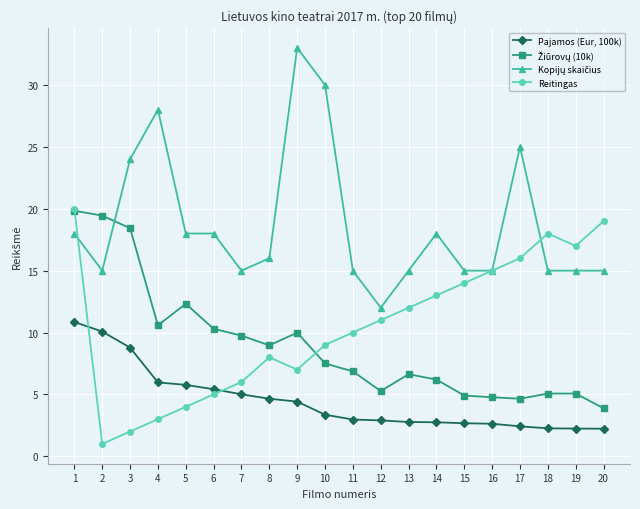

In Reitingas, how many points are lower than both neighbors (excluding endpoints)?

3